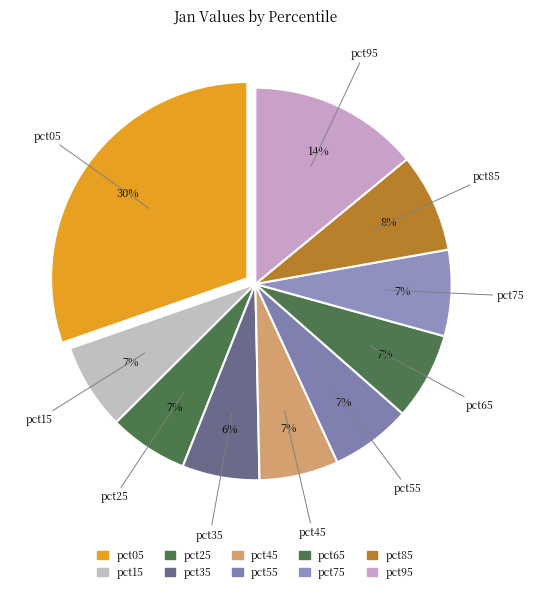

Rank the categories by value from highest to lowest.

pct05, pct95, pct85, pct65, pct15, pct75, pct55, pct45, pct25, pct35